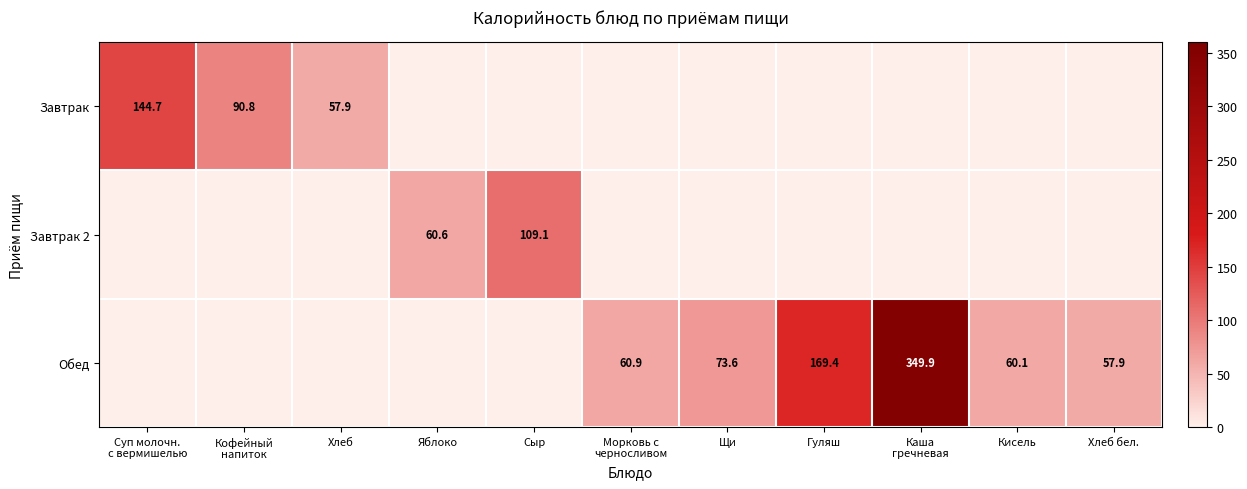

True or false: Завтрак has a value of 57.9 at Хлеб.

True